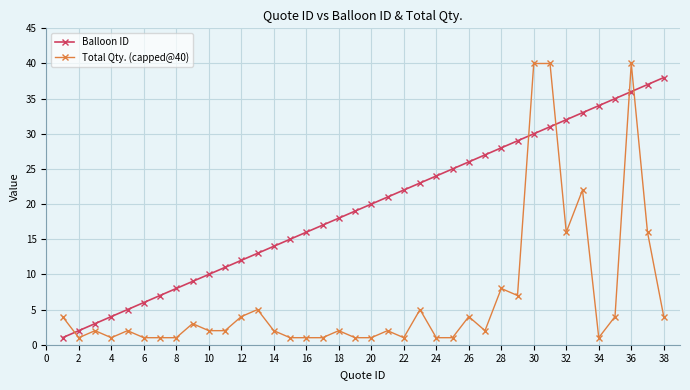

Which series has the largest total across all categories?

Balloon ID